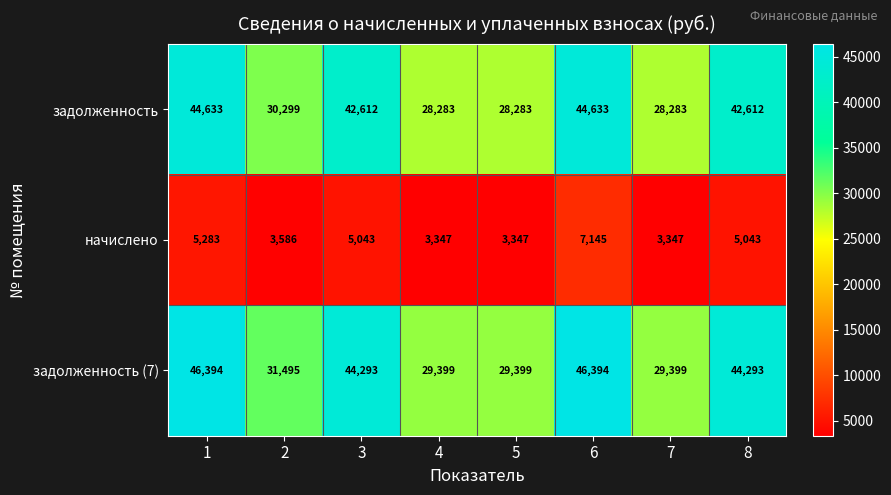

Reading left to right, extract all data points from this chart.

задолженность: 44633	30299	42612	28283	28283	44633	28283	42612
начислено: 5283	3586	5043	3347	3347	7145	3347	5043
задолженность (7): 46394	31495	44293	29399	29399	46394	29399	44293